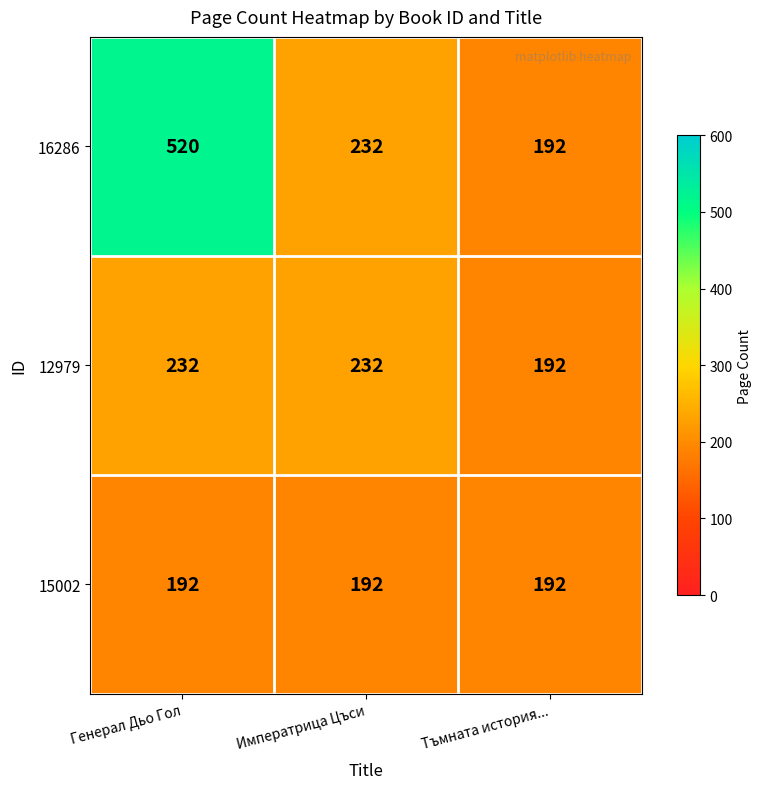

How many categories are shown in the chart?

3